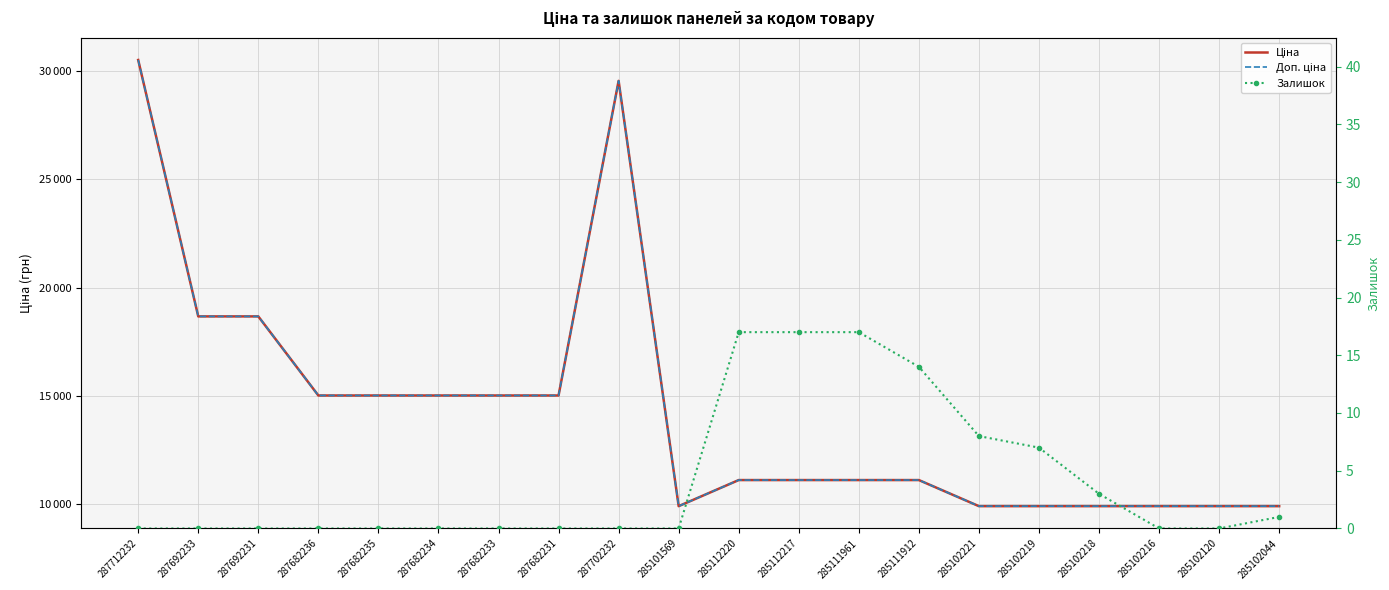

What are all the series names shown in the legend?

Ціна, Доп. ціна, Залишок